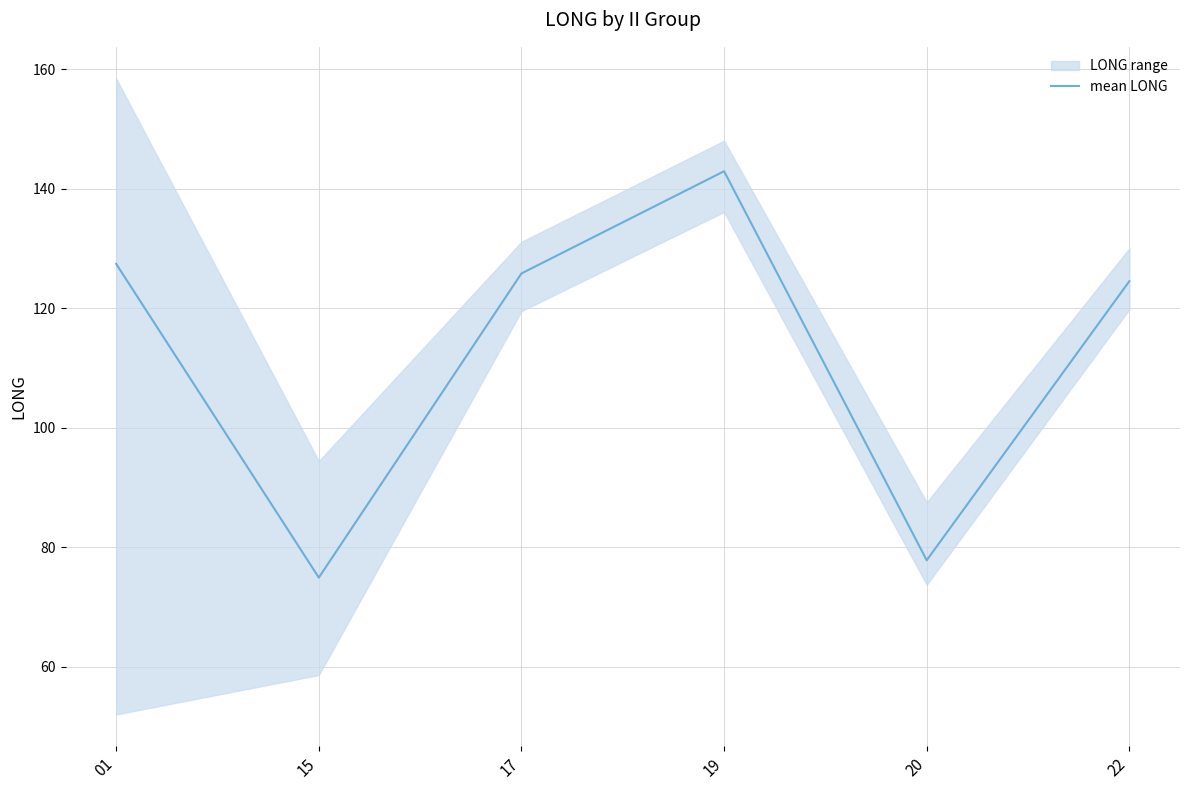

What is the change in value from 01 to 17?

-1.6